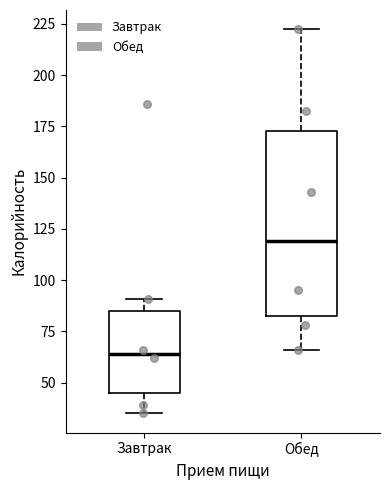

Which box's median line is the highest?

Обед